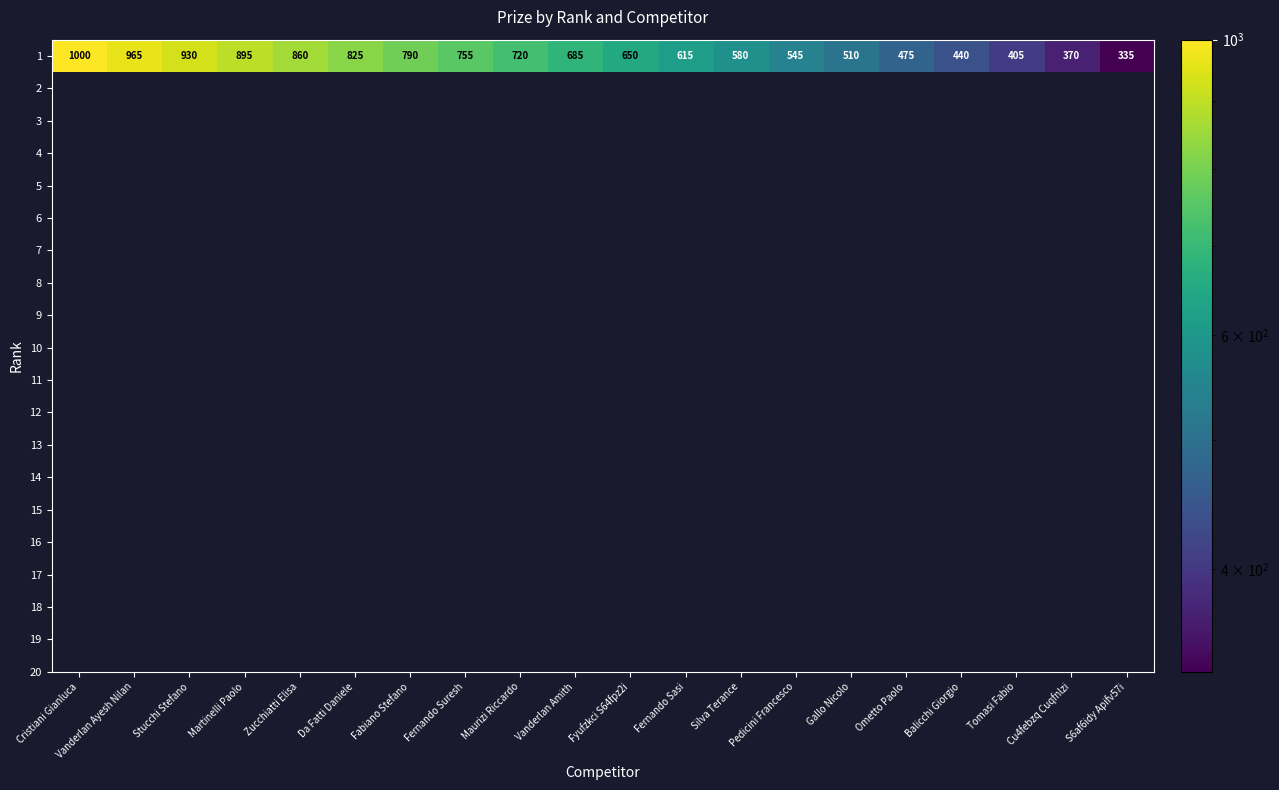

Rank the categories by value from lowest to highest.

S6af6idy Apifv57i, Cu4febzq Cuqfnlzi, Tomasi Fabio, Balicchi Giorgio, Ometto Paolo, Gallo Nicolo, Pedicini Francesco, Silva Terance, Fernando Sasi, Fyufzkci S64fpz2i, Vanderlan Amith, Maurizi Riccardo, Fernando Suresh, Fabiano Stefano, Da Fatti Daniele, Zucchiatti Elisa, Martinelli Paolo, Stucchi Stefano, Vanderlan Ayesh Nilan, Cristiani Gianluca